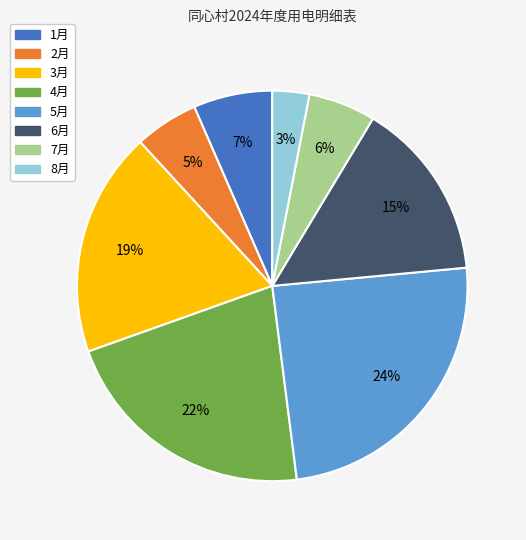

The 5月 slice represents 24% of the pie. True or false?

True